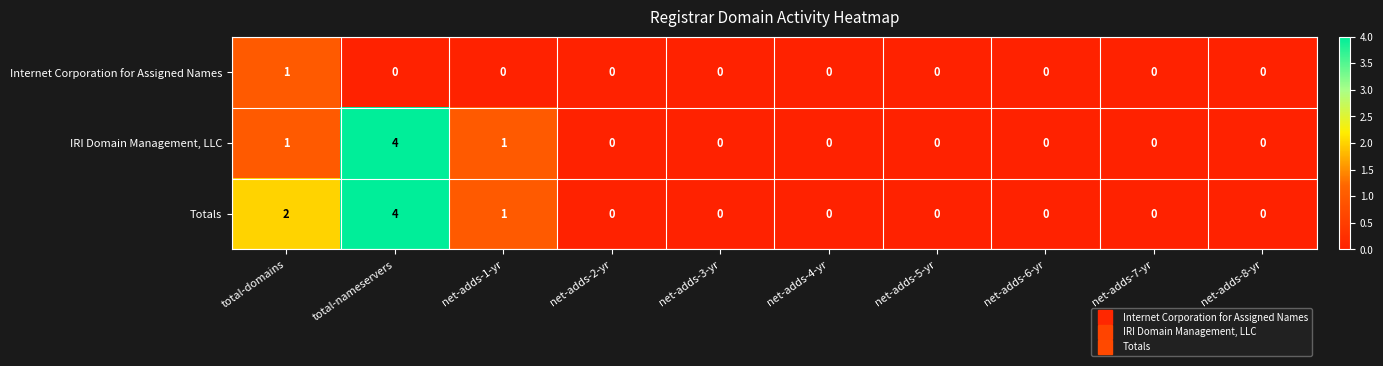

Is it true that Totals equals 6 at total-nameservers?

False